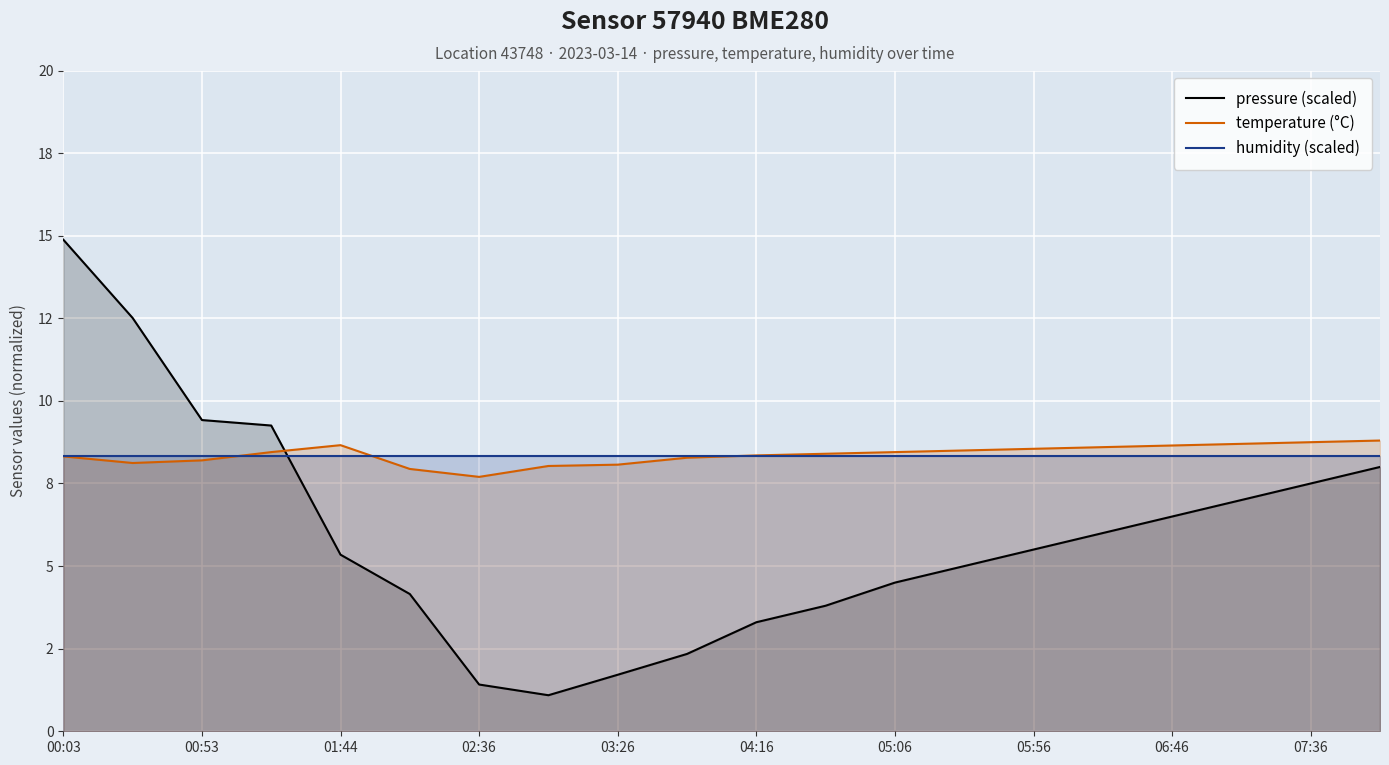

Does the chart display data point markers on the line(s)?

No